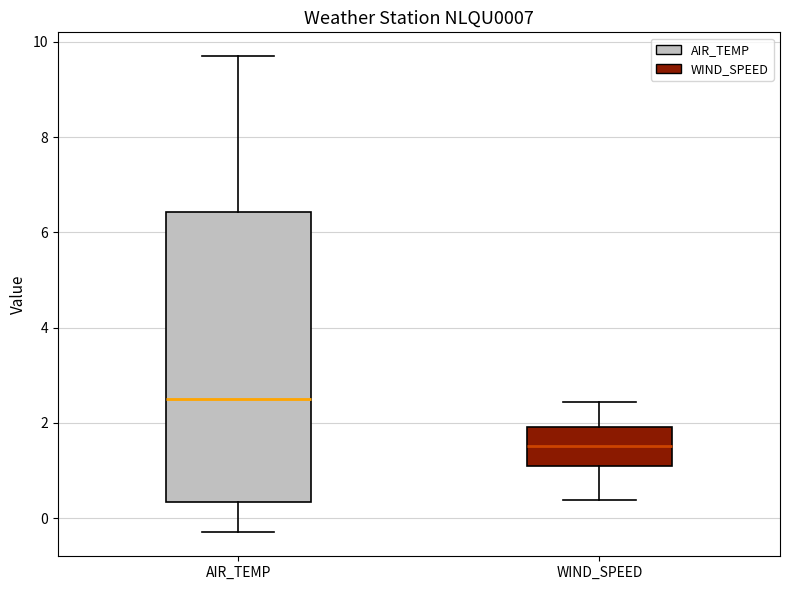

Reading left to right, read every box against the y-axis: the position of its median line, the range the box covers, and the ends of its whiskers. The values are not printed on the chart, so give them approximately, as read against the axis.

AIR_TEMP: median 2.6, box 0.4 to 6.4, whiskers -0.2 to 9.8
WIND_SPEED: median 1.6, box 1.2 to 2.0, whiskers 0.4 to 2.4